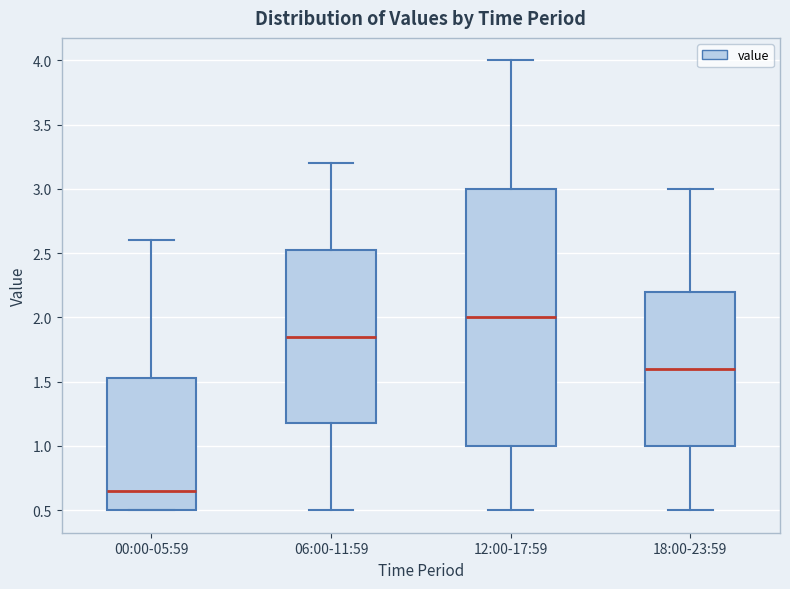

Reading left to right, read every box against the y-axis: the position of its median line, the range the box covers, and the ends of its whiskers. The values are not printed on the chart, so give them approximately, as read against the axis.

00:00-05:59: median 0.65, box 0.50 to 1.55, whiskers 0.50 to 2.60
06:00-11:59: median 1.85, box 1.20 to 2.55, whiskers 0.50 to 3.20
12:00-17:59: median 2.00, box 1.00 to 3.00, whiskers 0.50 to 4.00
18:00-23:59: median 1.60, box 1.00 to 2.20, whiskers 0.50 to 3.00